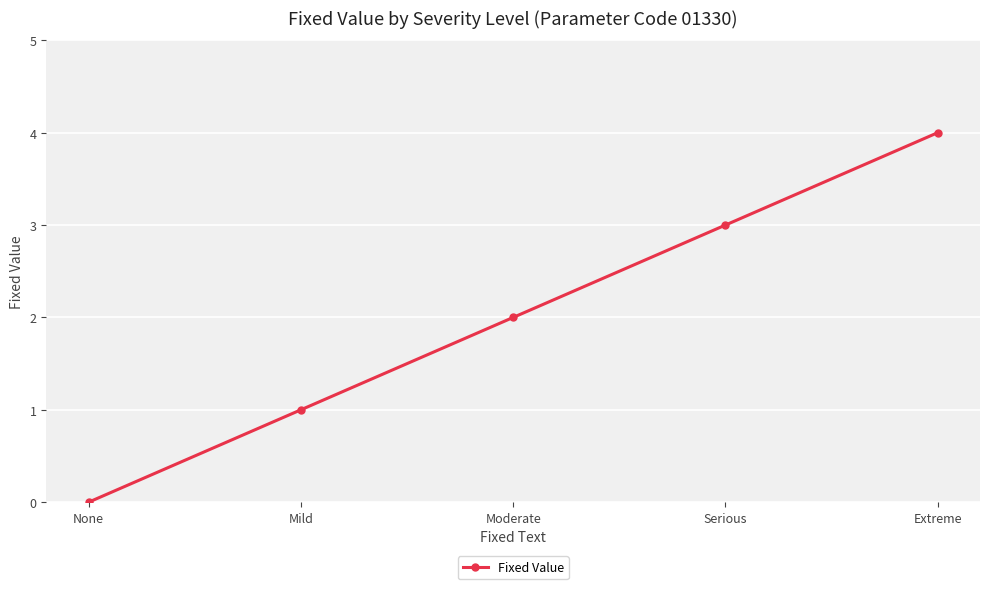

Rank the categories by value from highest to lowest.

Extreme, Serious, Moderate, Mild, None